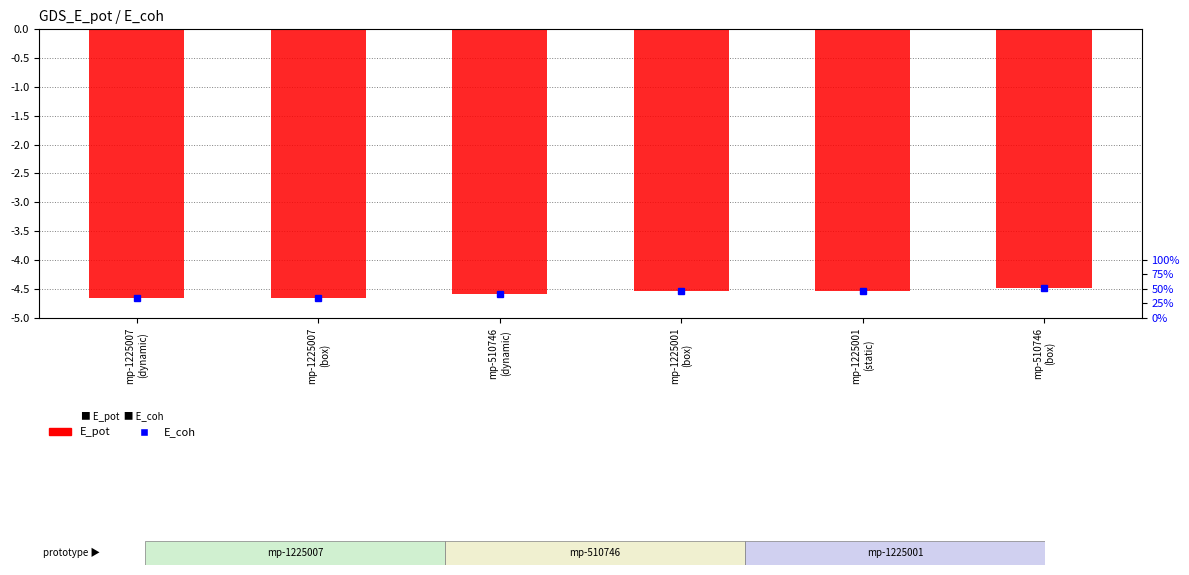

The value at mp-510746
(dynamic) is -4.6. True or false?

True